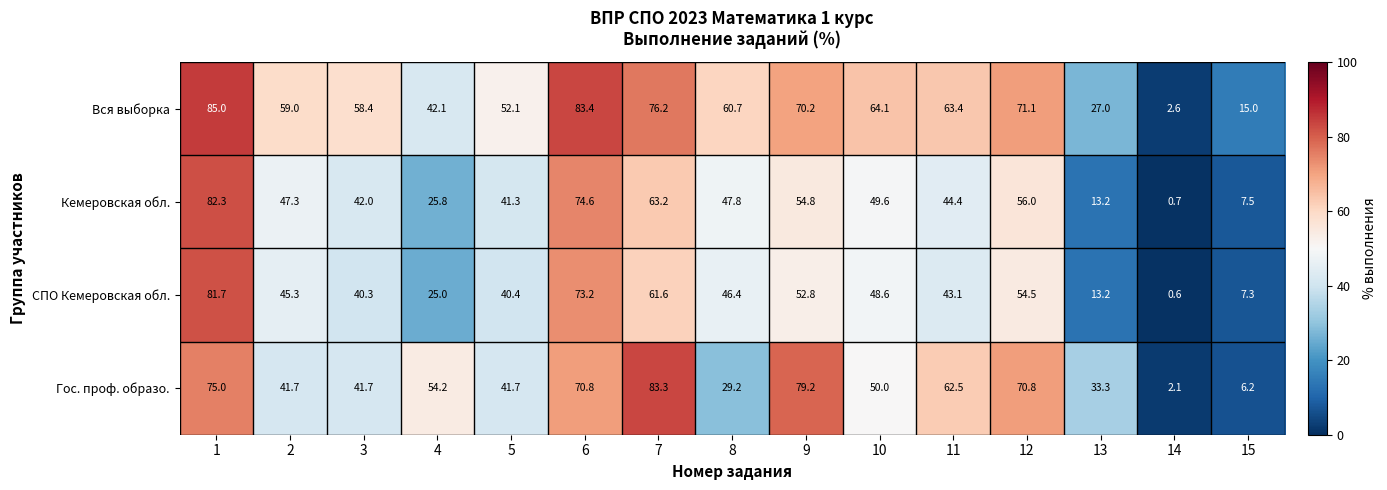

Rank the categories by СПО Кемеровская обл. value from lowest to highest.

14, 15, 13, 4, 3, 5, 11, 2, 8, 10, 9, 12, 7, 6, 1